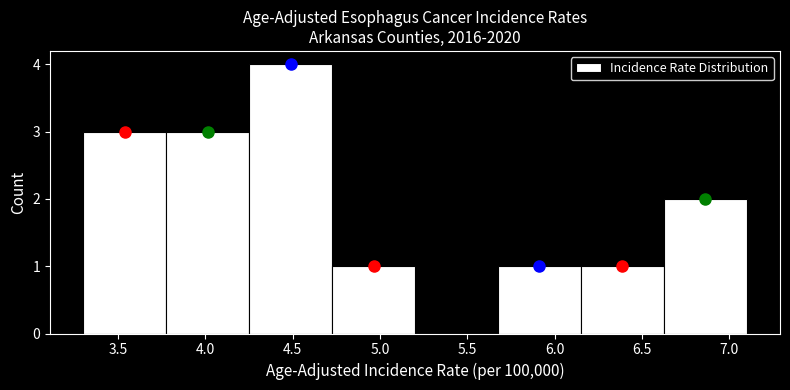

Which range on the x-axis has the tallest bar?

4.250 to 4.725